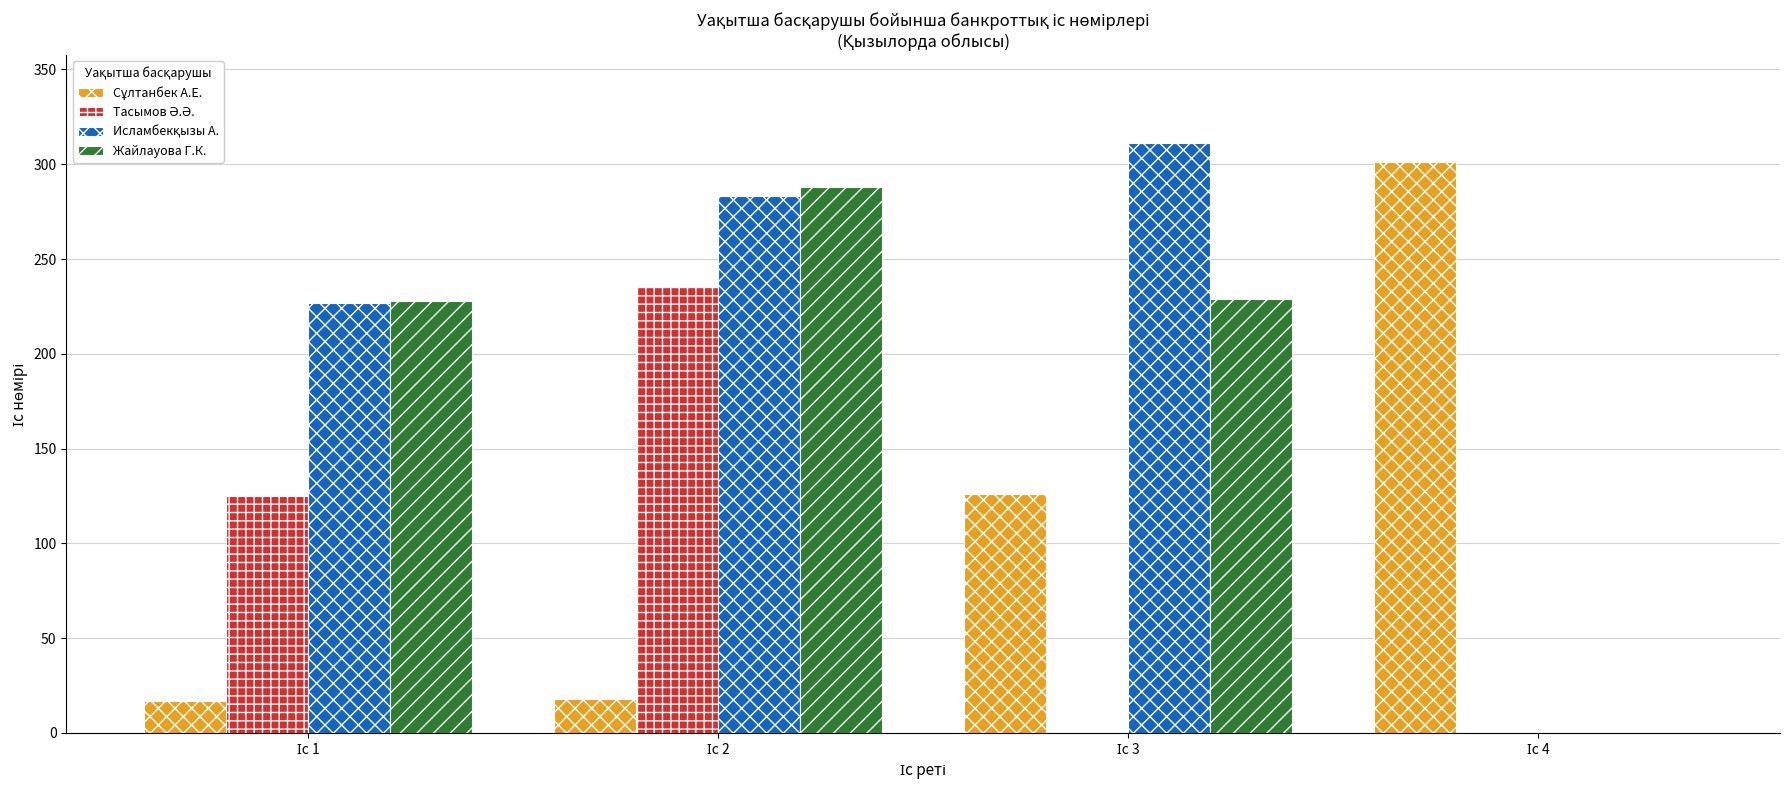

How many series are shown in this chart?

4